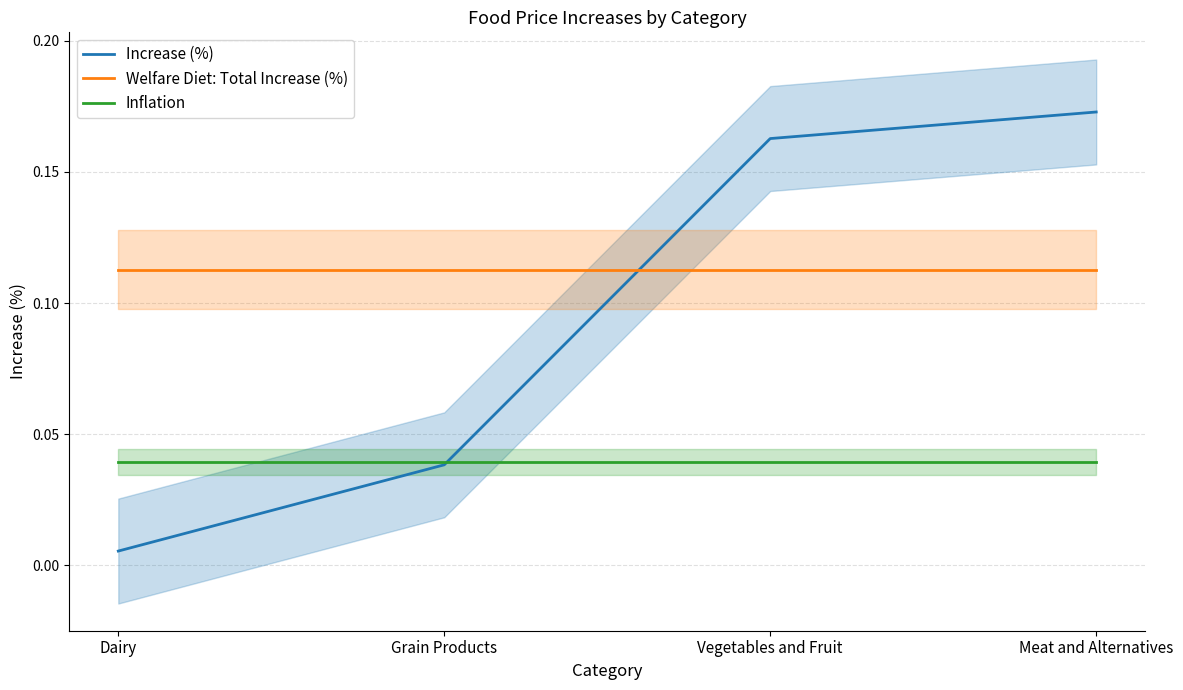

What are all the series names shown in the legend?

Increase (%), Welfare Diet: Total Increase (%), Inflation